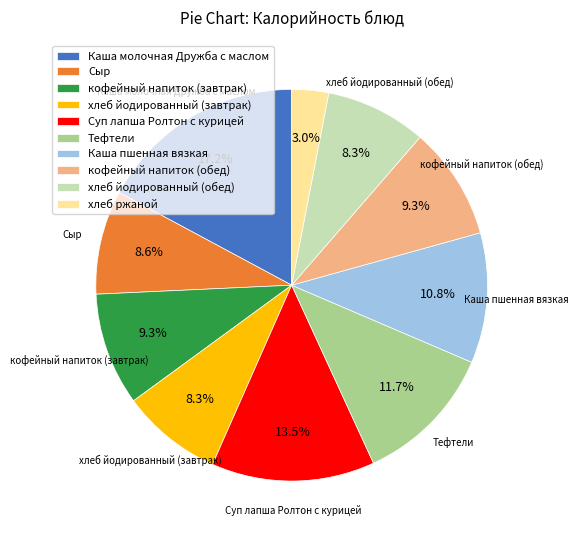

What percentage is the хлеб ржаной slice, to the nearest percent?

3%